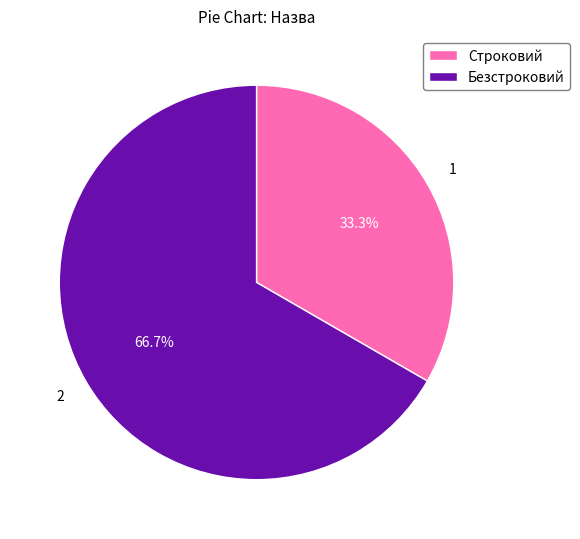

Which slice represents more than half of the pie?

Безстроковий